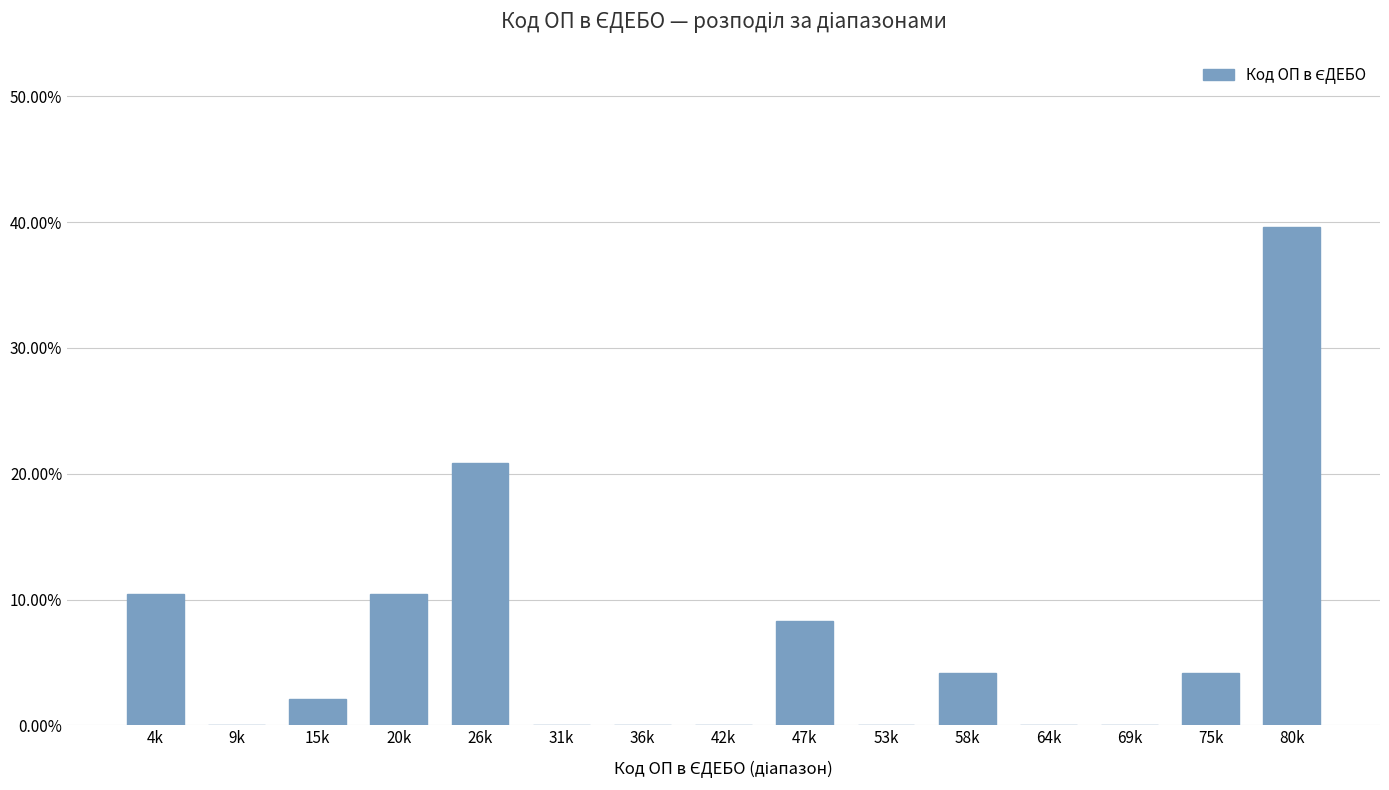

Are the bars horizontal?

No